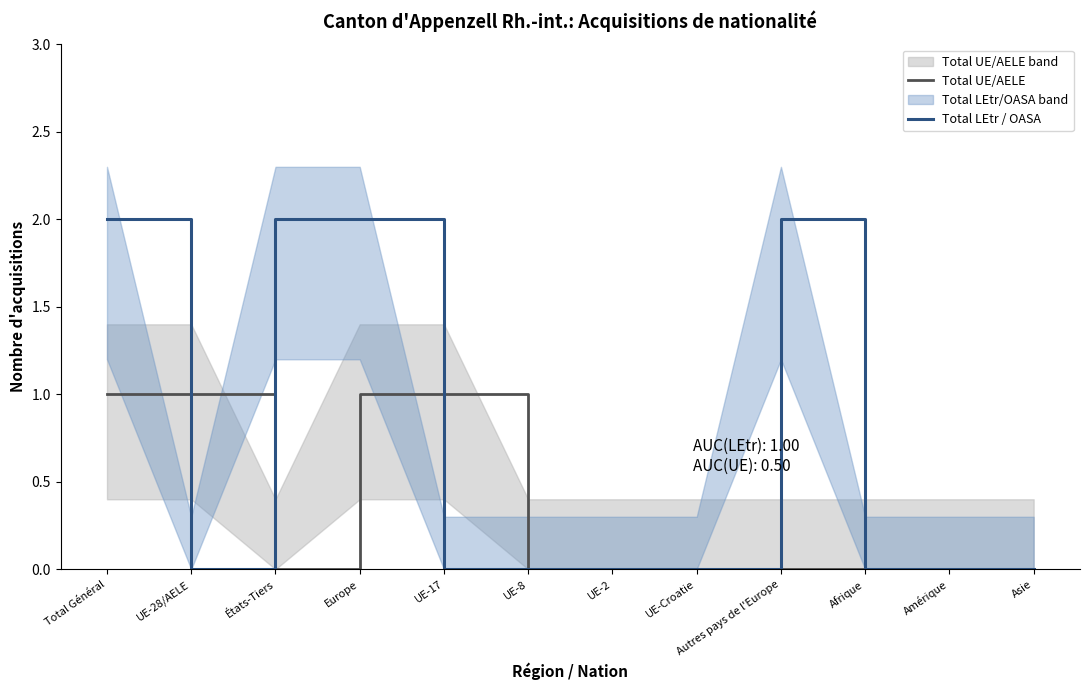

Is it true that Total UE/AELE equals -1 at Asie?

False